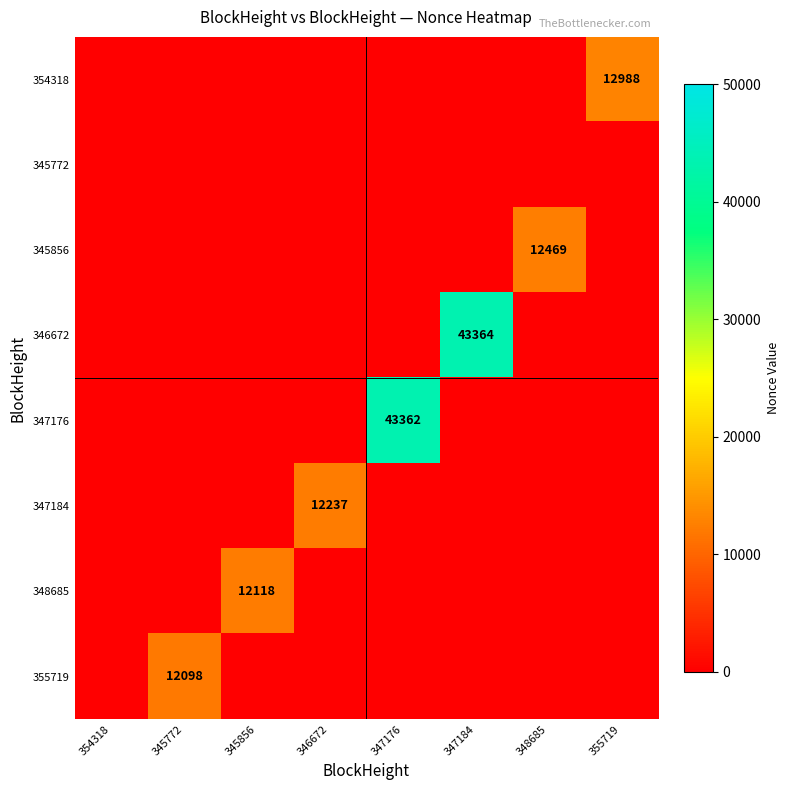

What is the average value of the 355719 series?

1512